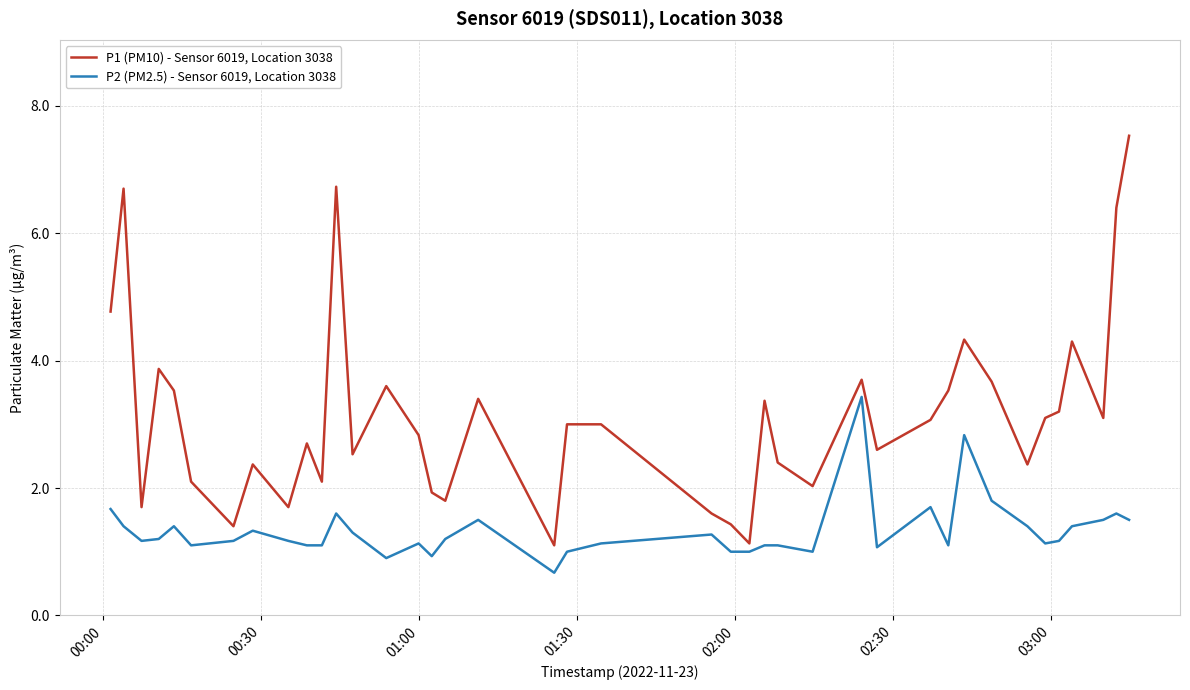

Which series has the largest total across all categories?

P1 (PM10) - Sensor 6019, Location 3038